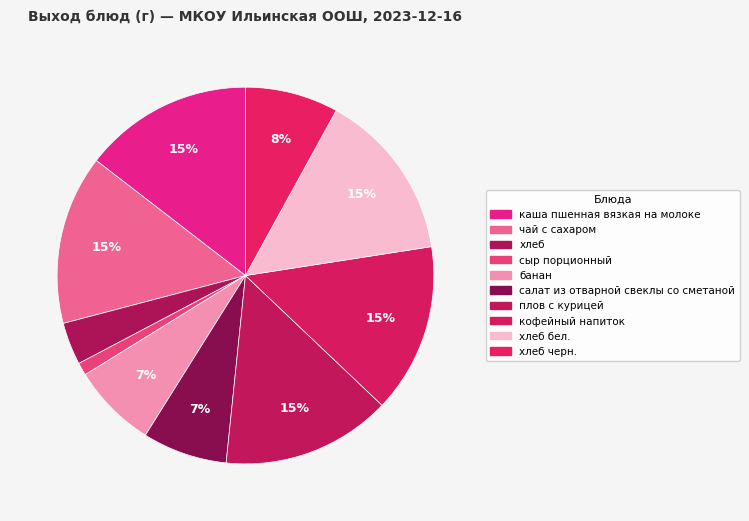

What is the smallest slice in the pie chart?

сыр порционный